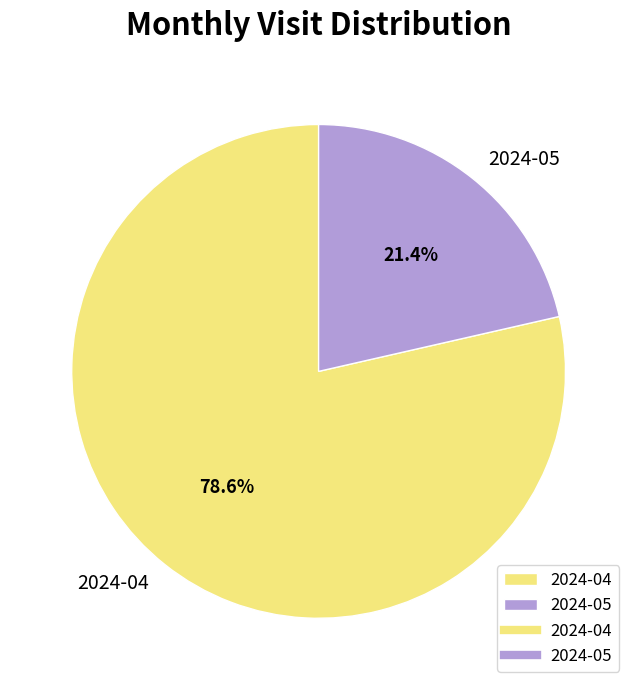

Which category has the smallest portion of the pie?

2024-05